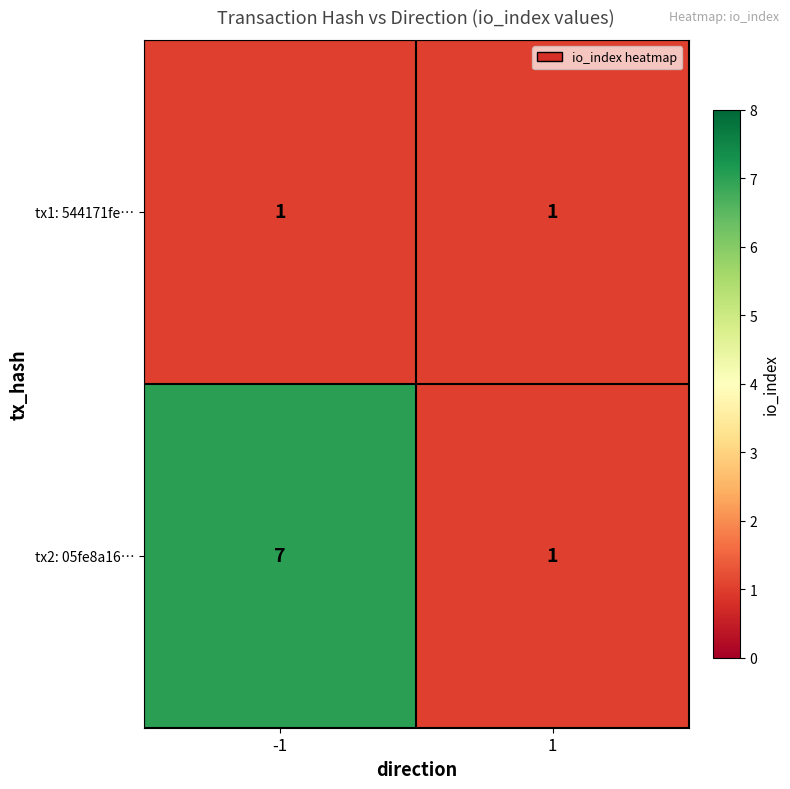

What is the average value of the tx2: 05fe8a16… series?

4